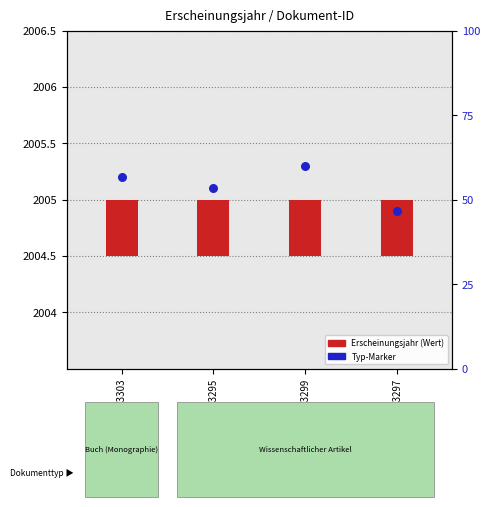

Is the value of Erscheinungsjahr at OPUS4-13299 greater than the value of Dokumenttyp marker at OPUS4-13295?

No